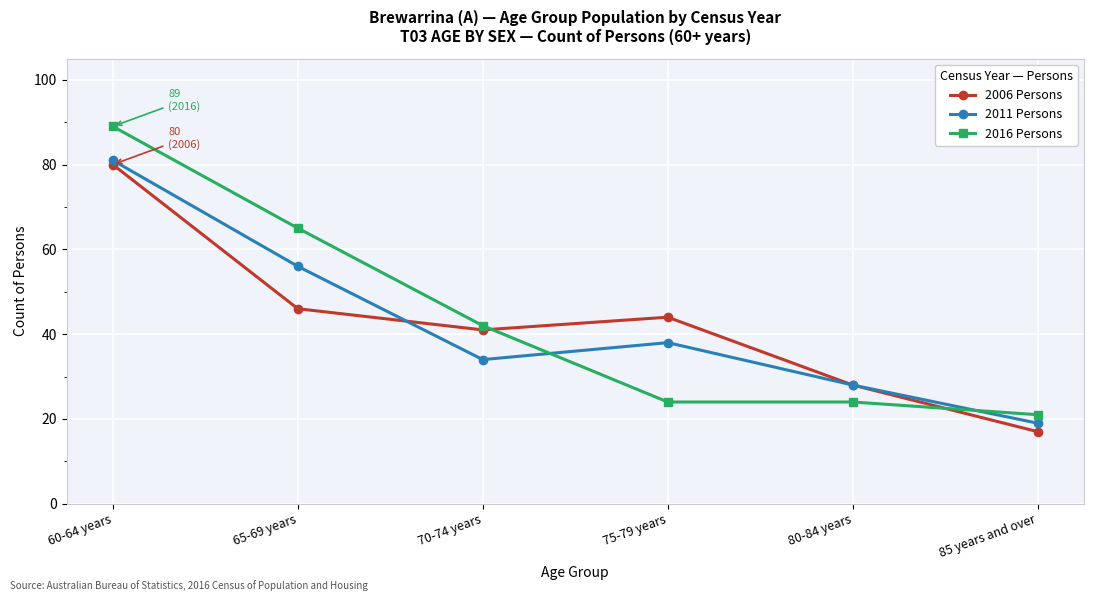

How many series are shown in this chart?

3